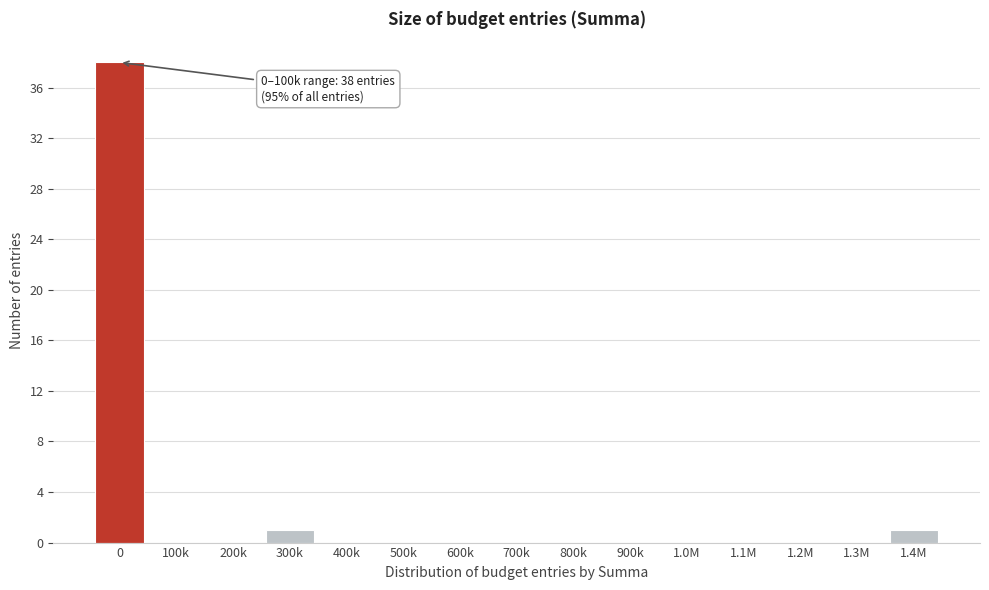

Reading left to right, extract all data points from this chart.

0=38	100k=0	200k=0	300k=1	400k=0	500k=0	600k=0	700k=0	800k=0	900k=0	1.0M=0	1.1M=0	1.2M=0	1.3M=0	1.4M=1